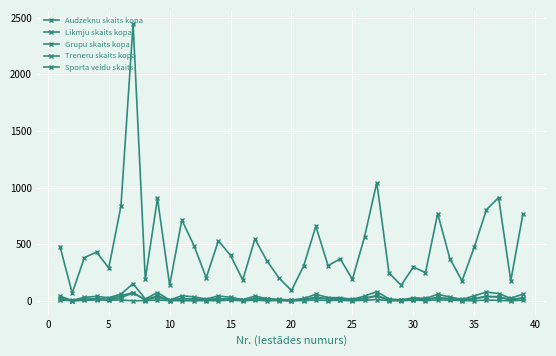

What is the difference between the maximum and minimum values in the Sporta veidu skaits series?

11.0